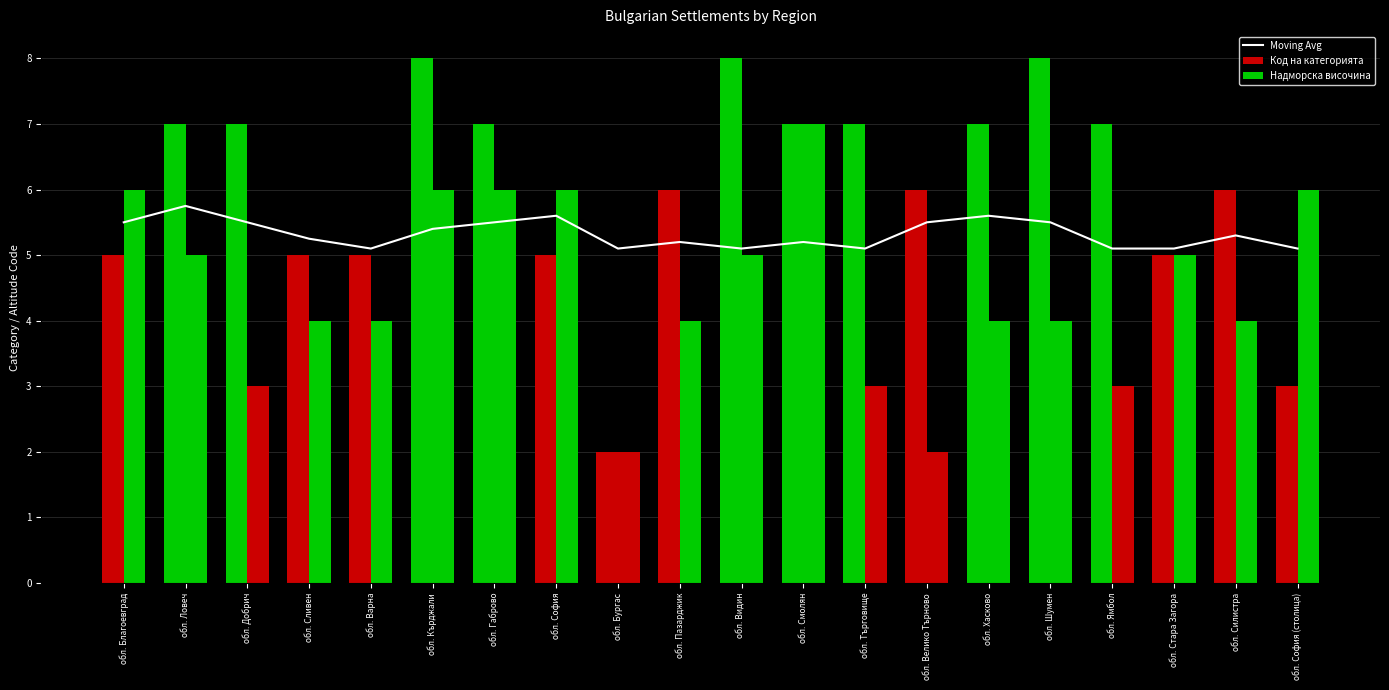

What is the sum of the Код на категорията values at обл. Стара Загора and обл. Хасково?

12.0